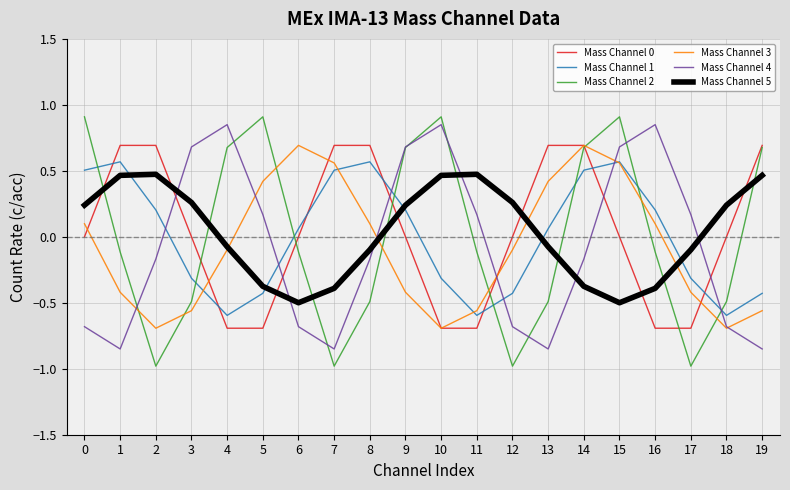

What is the spread (max minus min) of values at 8?

1.2